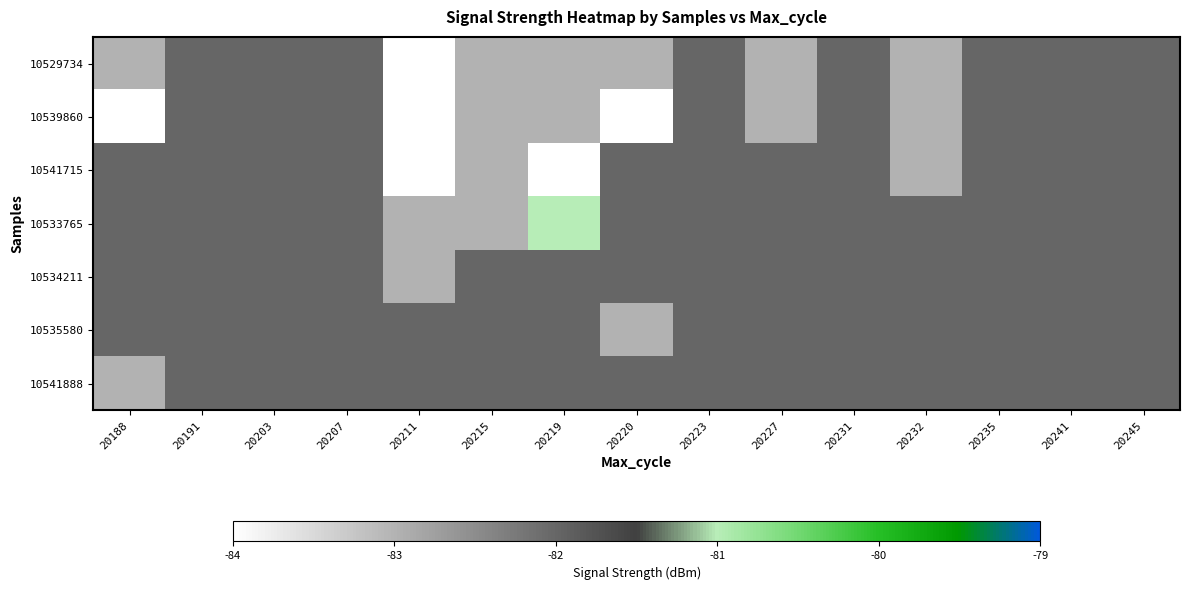

Which category has the highest value across all series?

20219